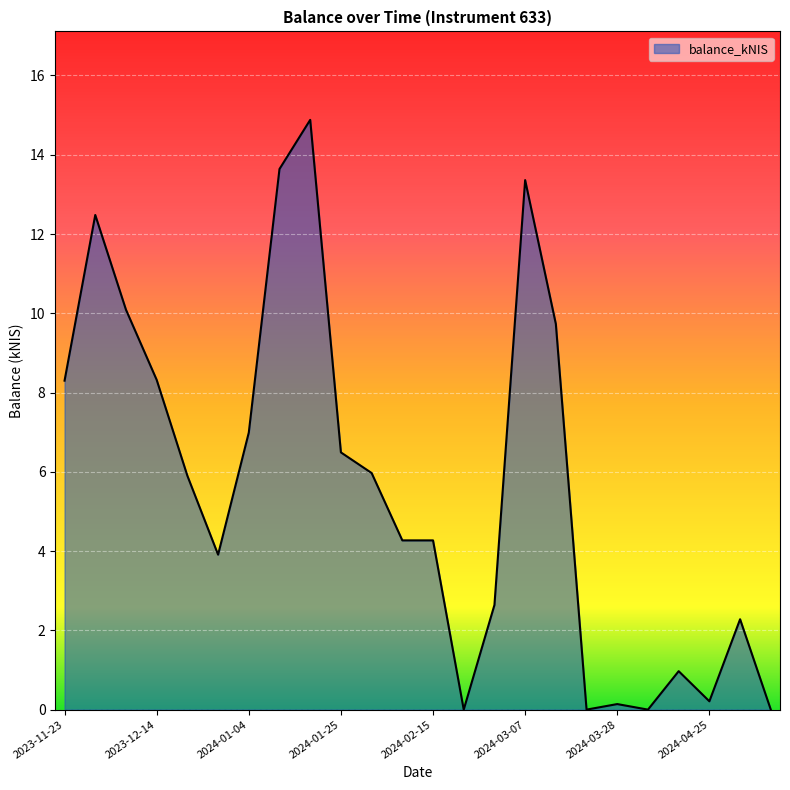

What is the greatest value displayed?

14.9